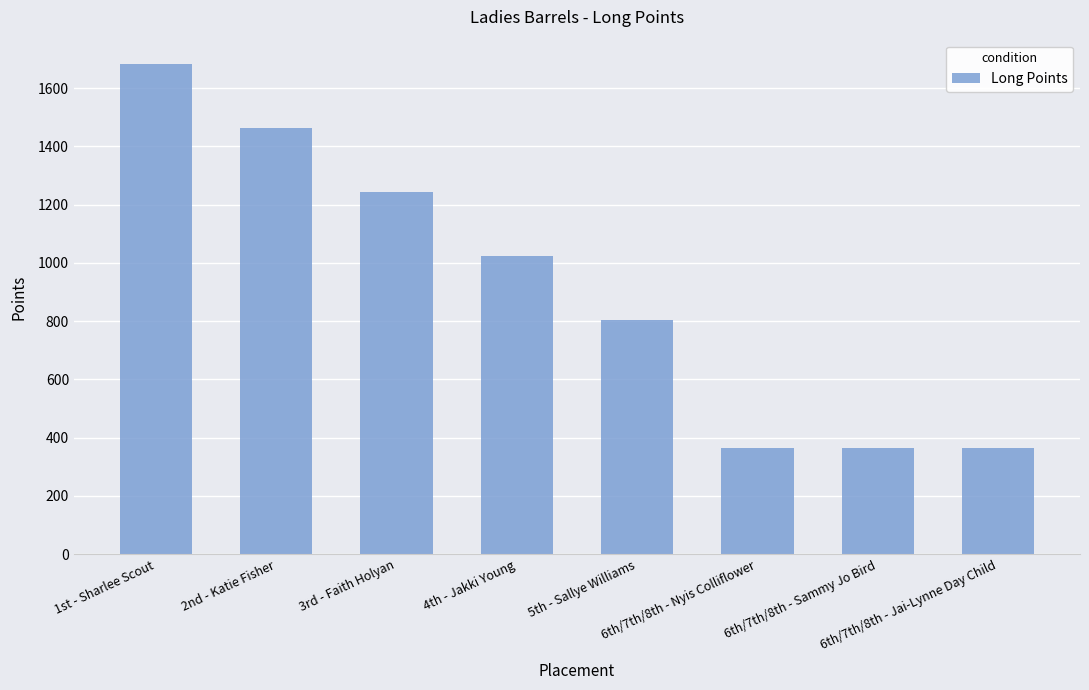

What is the maximum value shown in the chart?

1682.5